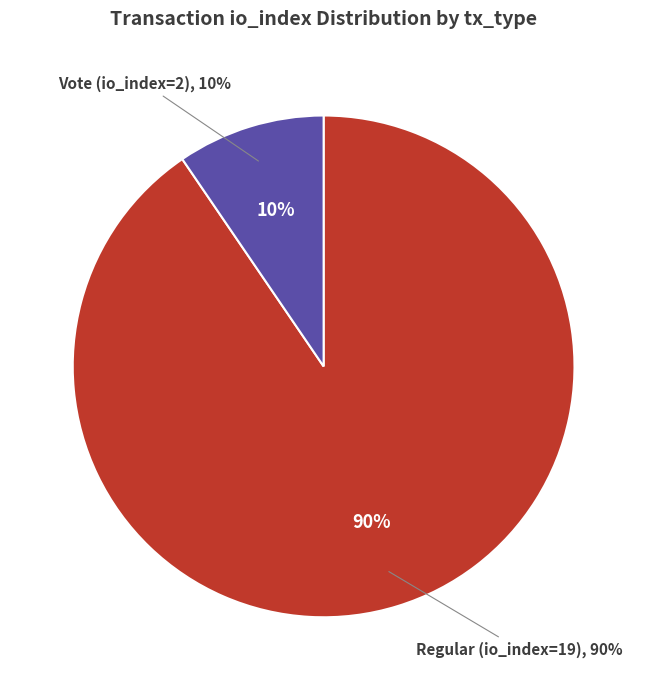

How many segments does this pie chart have?

2